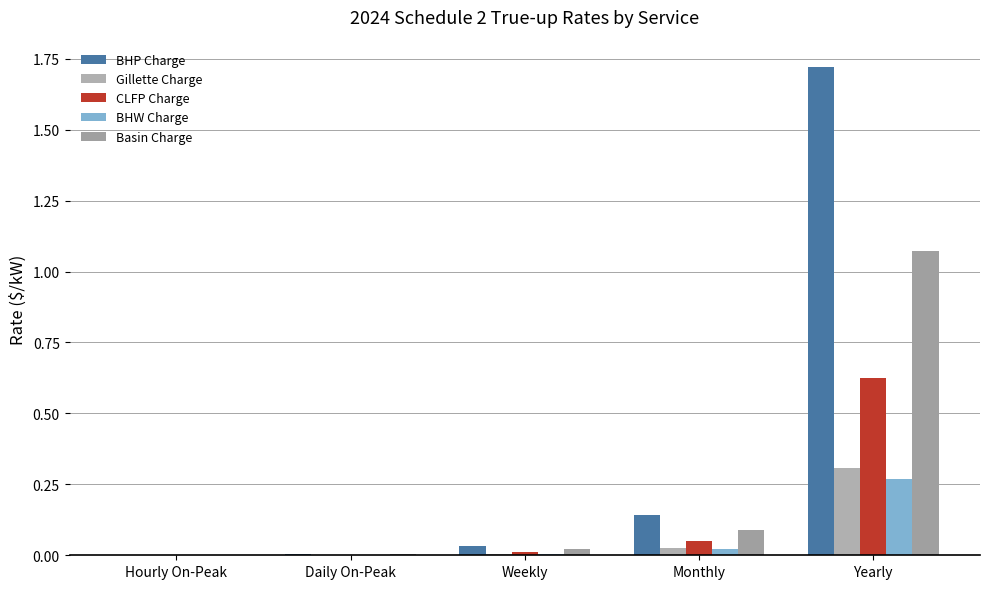

The value of CLFP Charge at Weekly is 0.0. True or false?

True